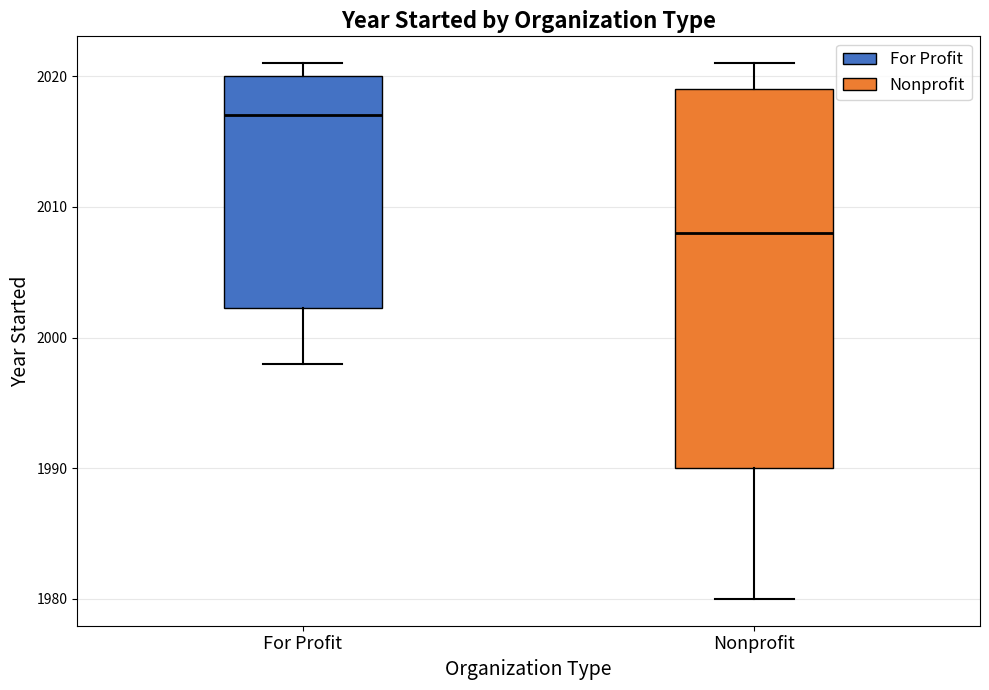

Which box's median line is the highest?

For Profit